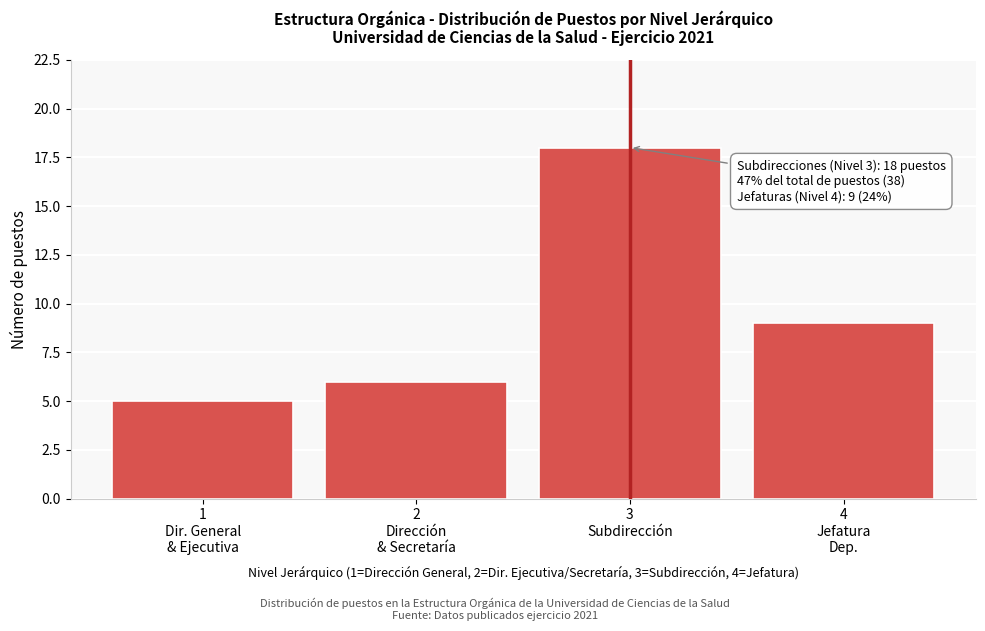

Reading left to right, what are all the values shown in this chart?

5	6	18	9